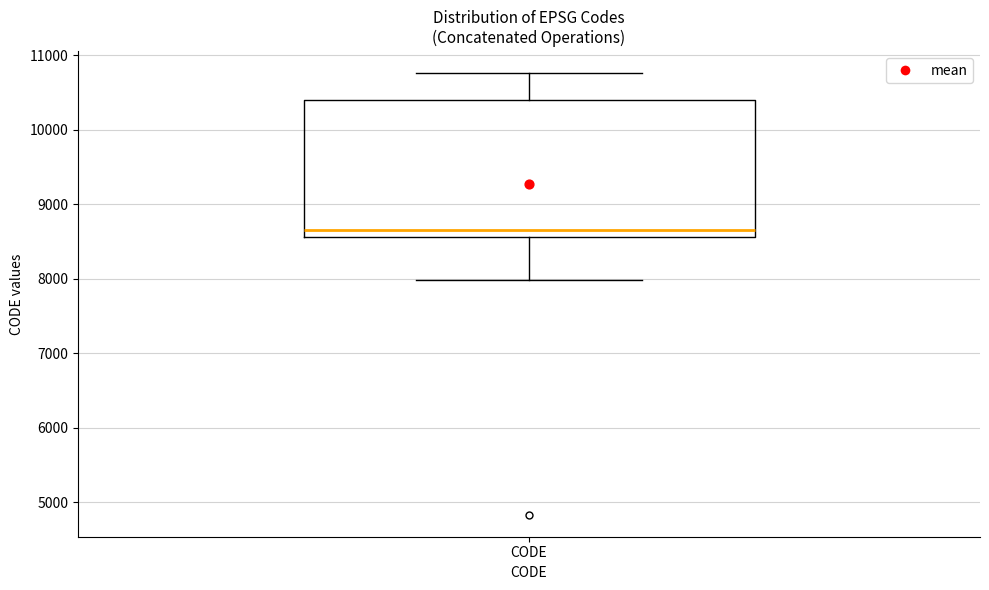

Where is the upper edge of the box for CODE on the y-axis? The values are not printed on the chart, so give them approximately, as read against the axis.

10400